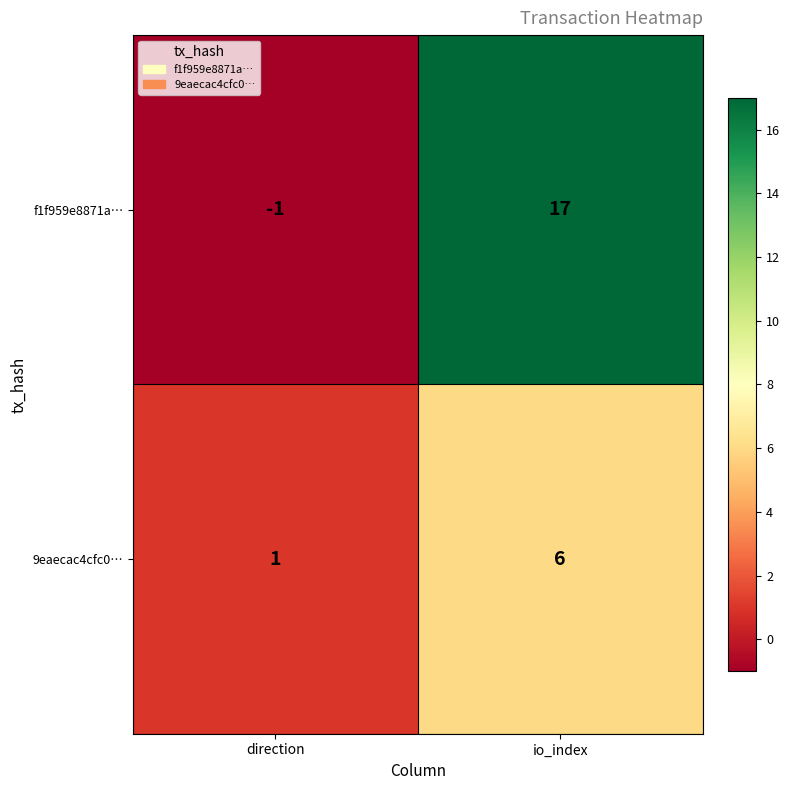

At which category does the chart reach its minimum across all series?

direction